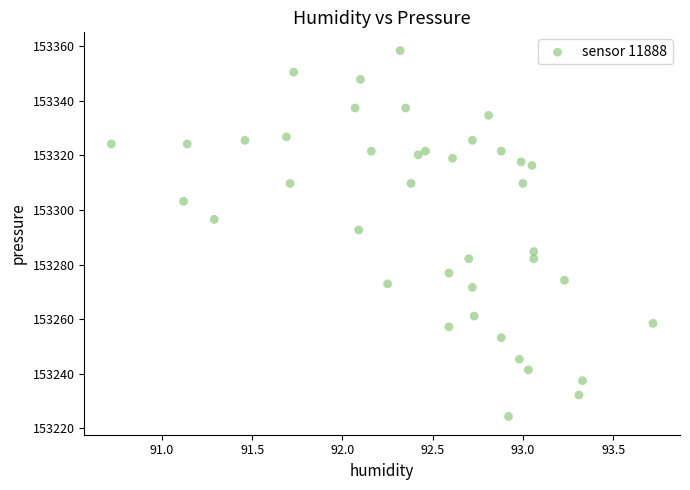

What Y value in the scatter plot is closest to 153291?

153292.7